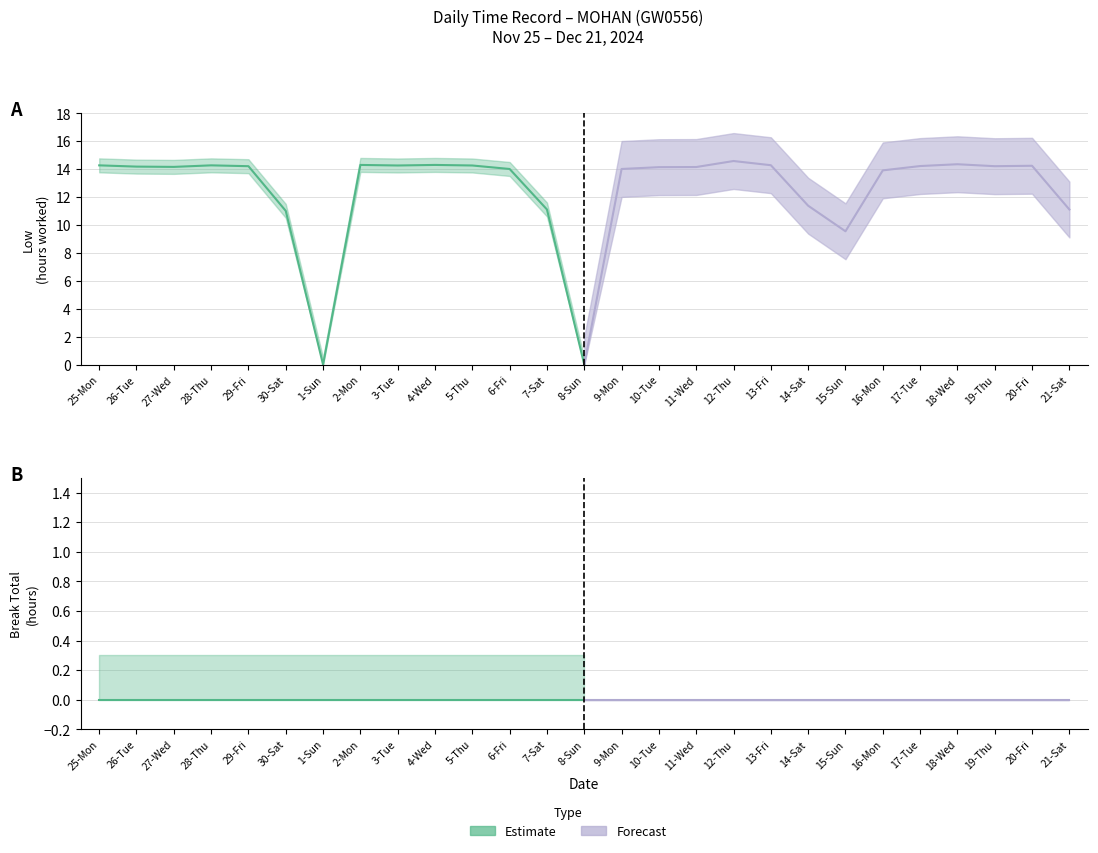

Rank the categories by Break Total value from highest to lowest.

25-Mon, 26-Tue, 27-Wed, 28-Thu, 29-Fri, 30-Sat, 1-Sun, 2-Mon, 3-Tue, 4-Wed, 5-Thu, 6-Fri, 7-Sat, 8-Sun, 9-Mon, 10-Tue, 11-Wed, 12-Thu, 13-Fri, 14-Sat, 15-Sun, 16-Mon, 17-Tue, 18-Wed, 19-Thu, 20-Fri, 21-Sat